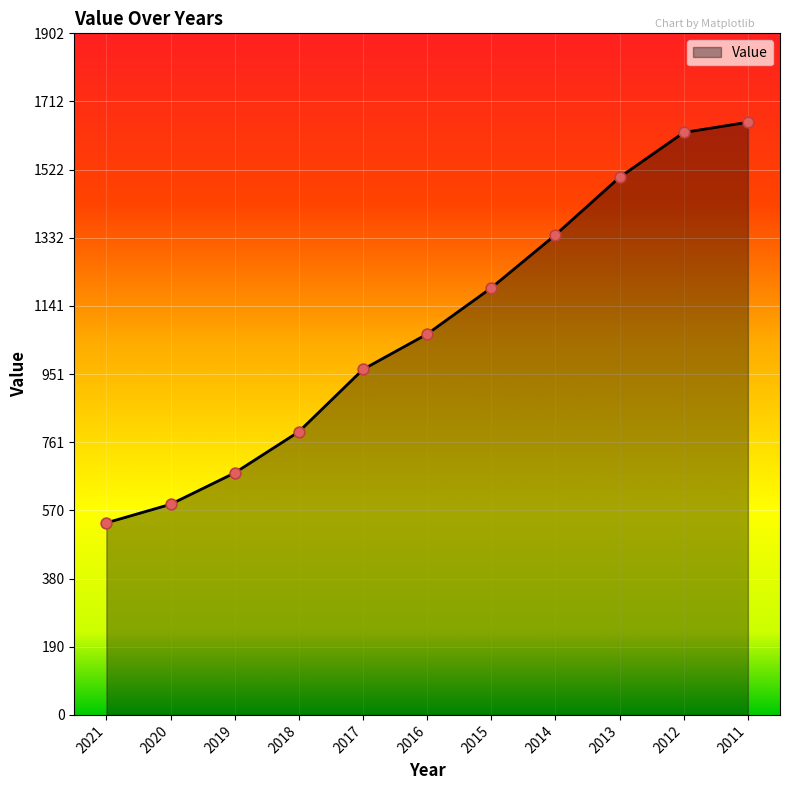

What is the change in value from 2018 to 2013?

+710.5